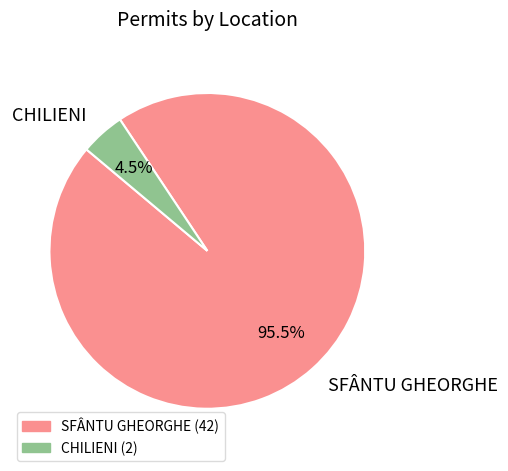

Rank the categories by value from lowest to highest.

CHILIENI, SFÂNTU GHEORGHE